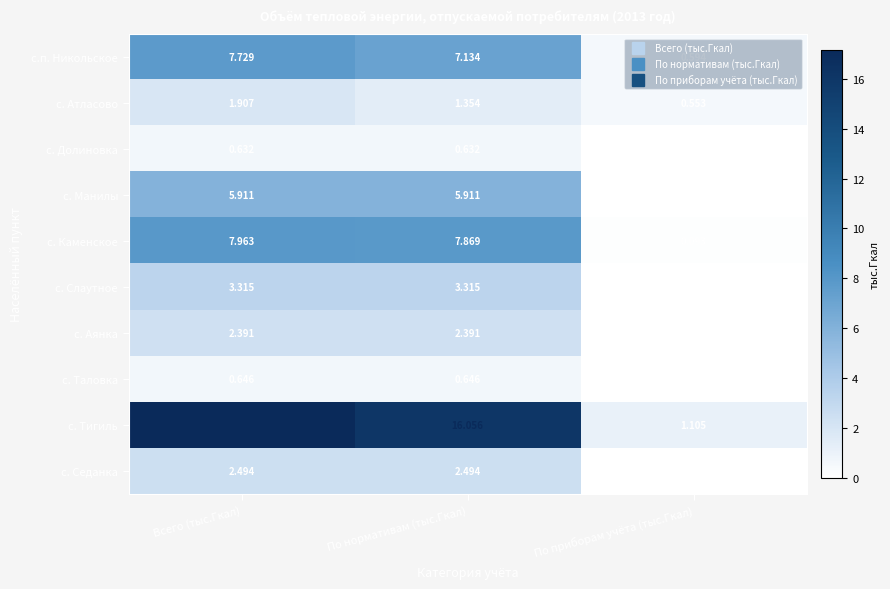

How many series are shown in this chart?

10